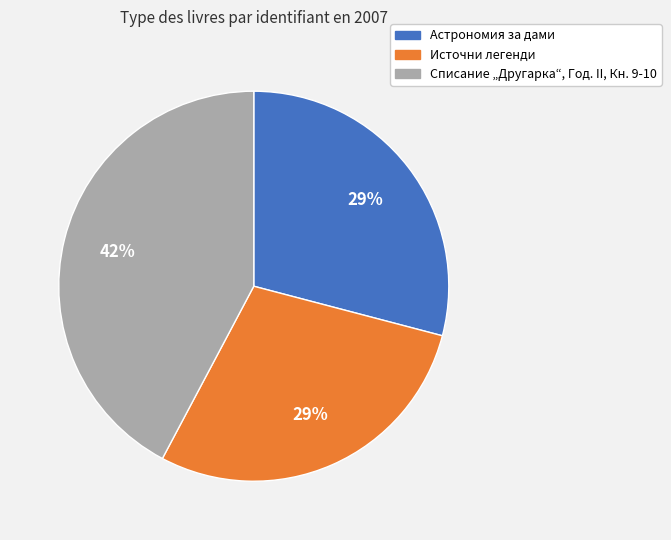

To the nearest percent, what percentage of the pie is Астрономия за дами?

29%